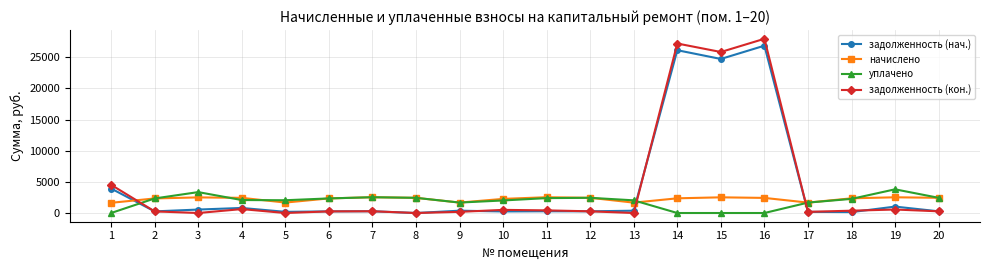

What is the greatest value displayed?

27977.0